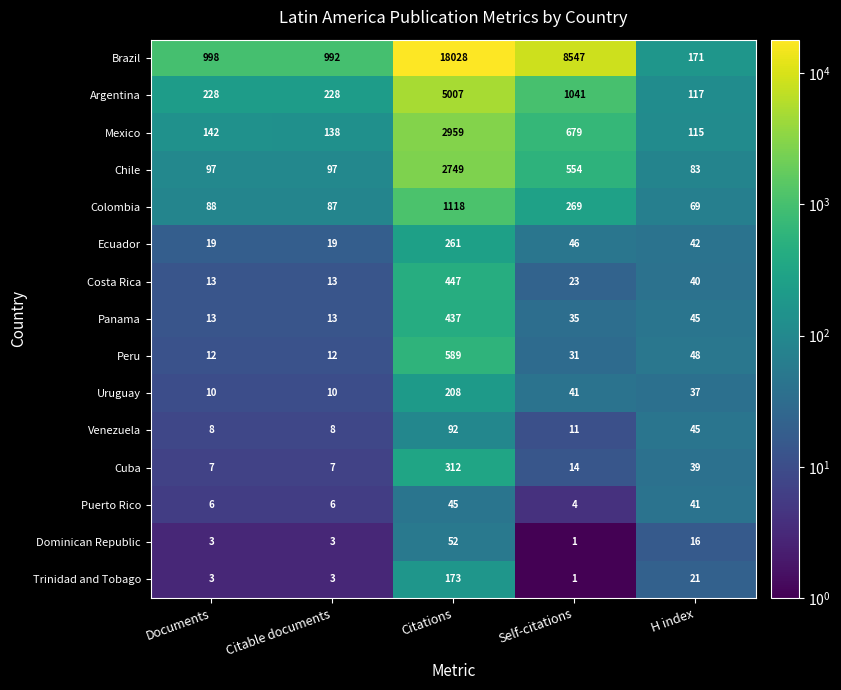

What is the sum of the Costa Rica values at Documents and Citable documents?

26